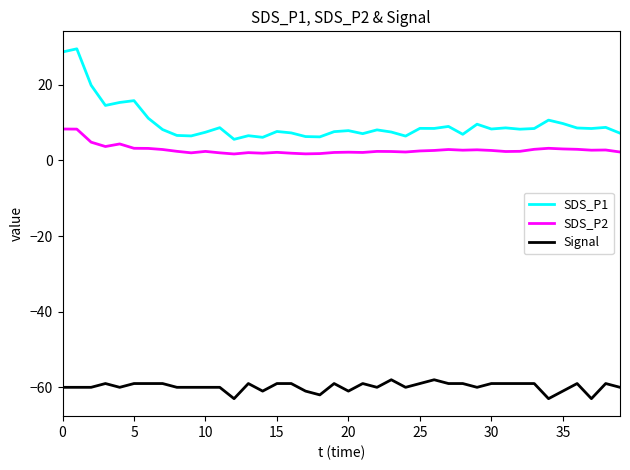

What is the maximum value for Signal?

-58.0